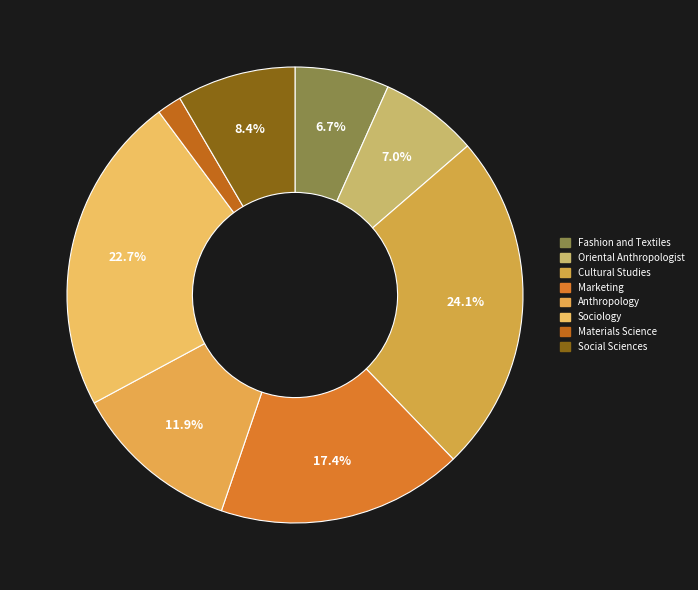

How many slices are in this pie chart?

8